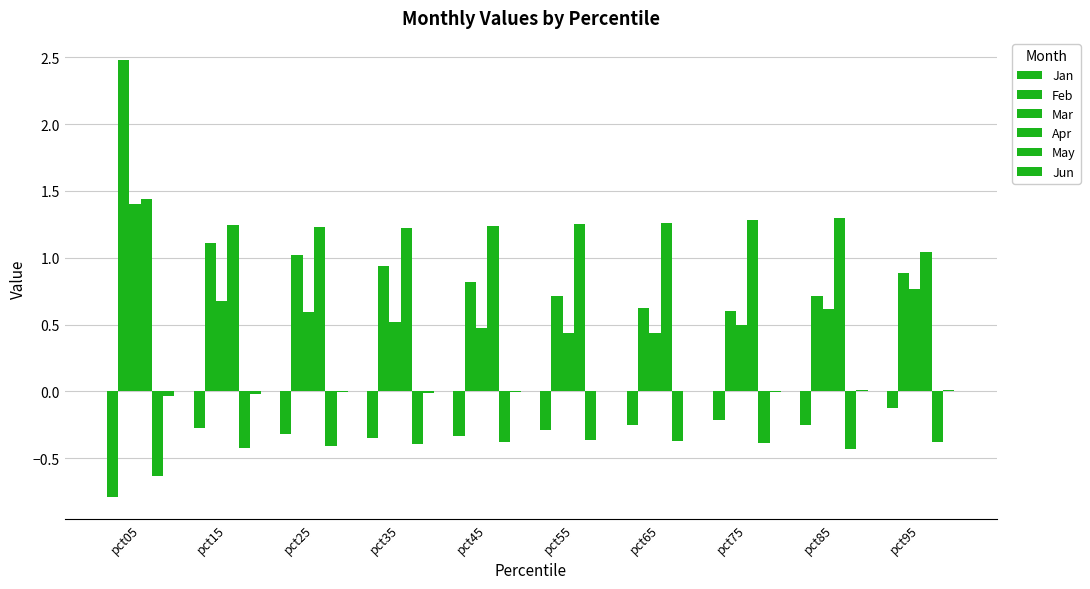

Rank the categories by May value from highest to lowest.

pct55, pct65, pct95, pct45, pct75, pct35, pct25, pct15, pct85, pct05